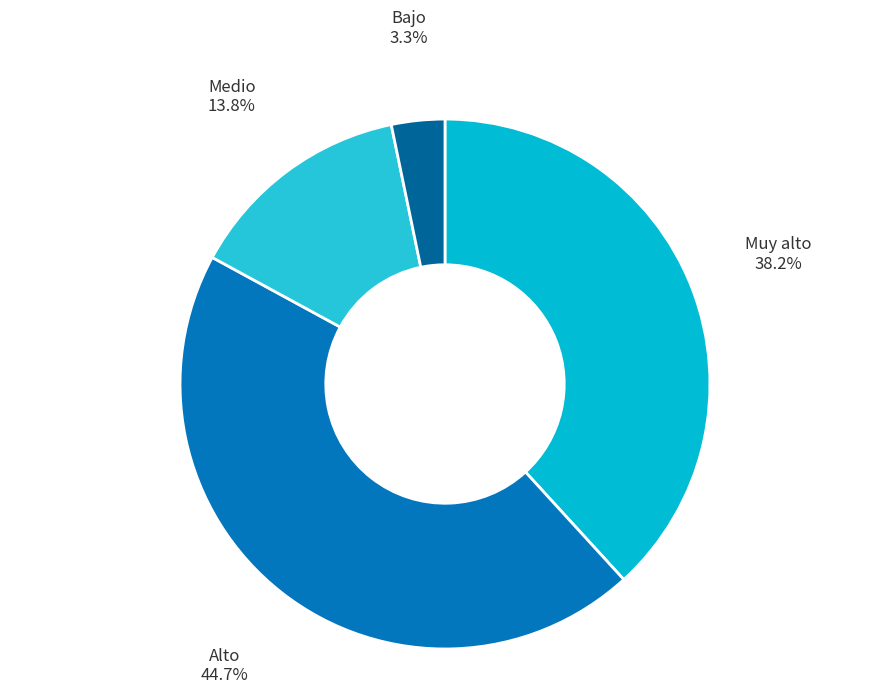

How many slices are in this pie chart?

4